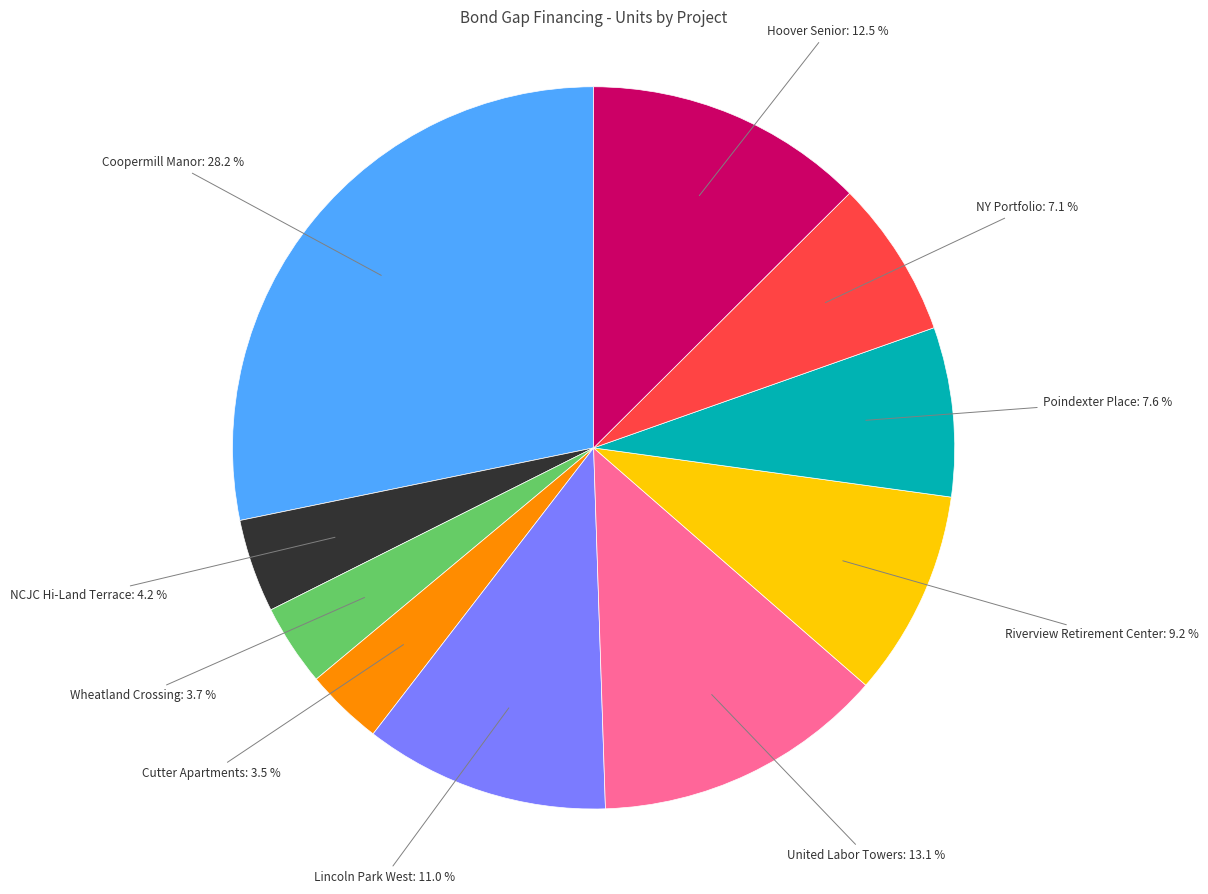

Is there any slice that represents more than half of the pie?

No